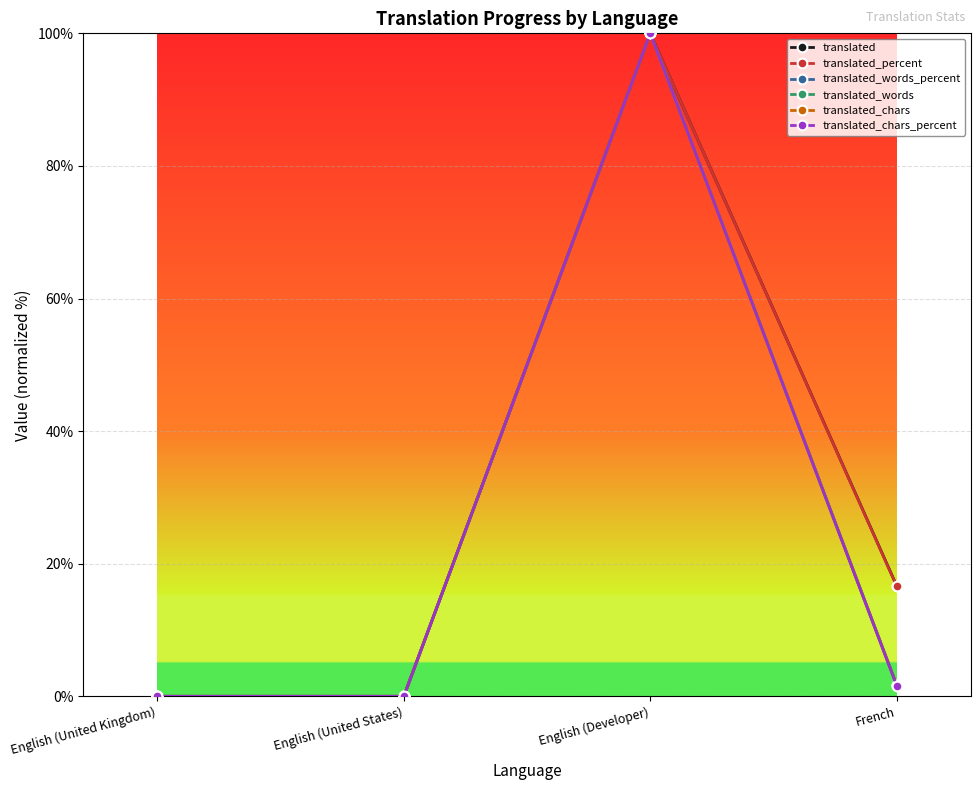

How many interior local peaks does the translated_words_percent series have?

1